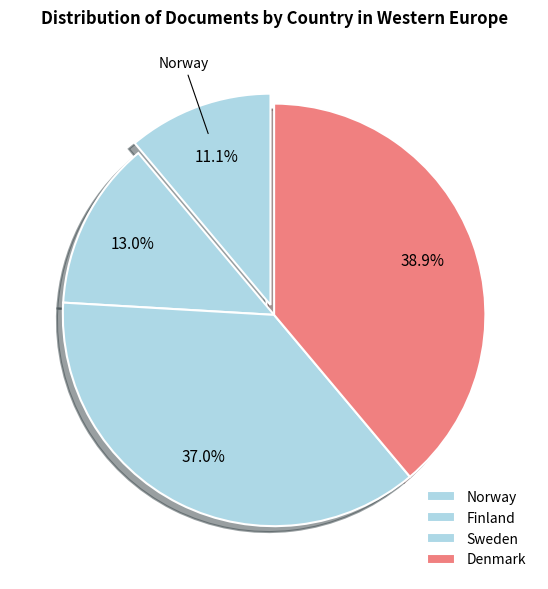

How many segments does this pie chart have?

4